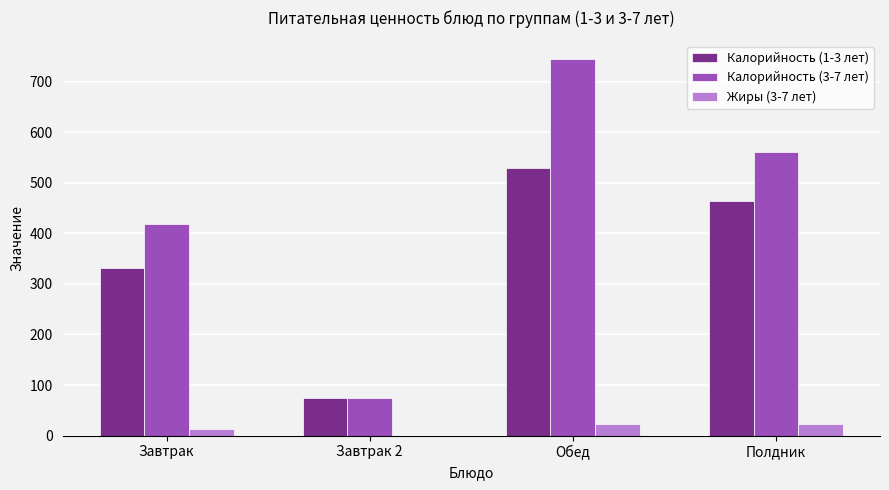

The value of Калорийность (1-3 лет) at Завтрак is 587.1. True or false?

False